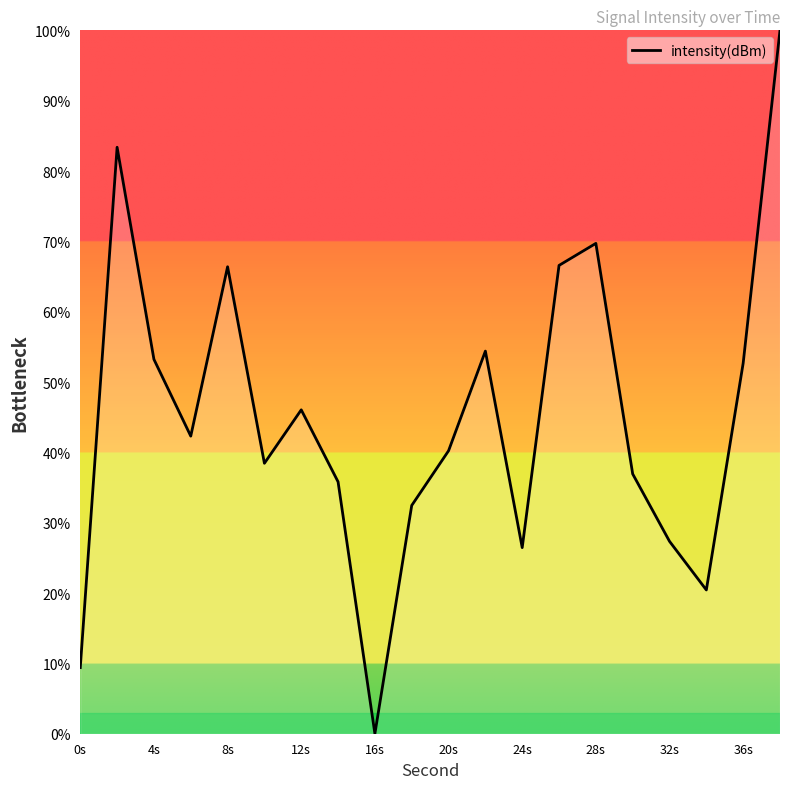

How many interior local valleys (lower than both neighbors) does the data have?

5